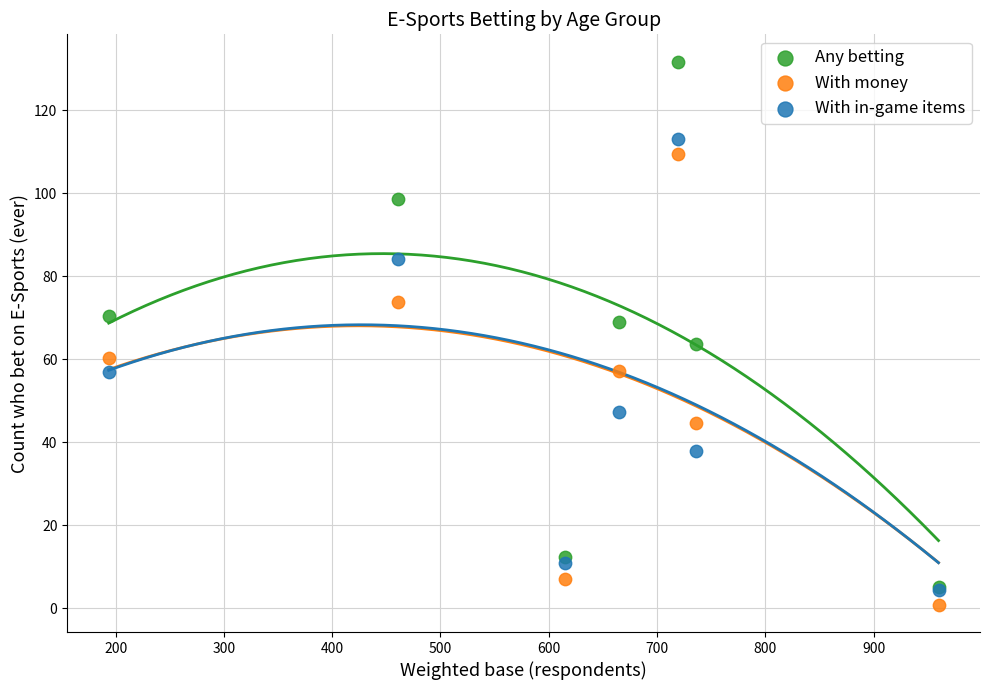

Which series reaches the minimum Y coordinate?

With money